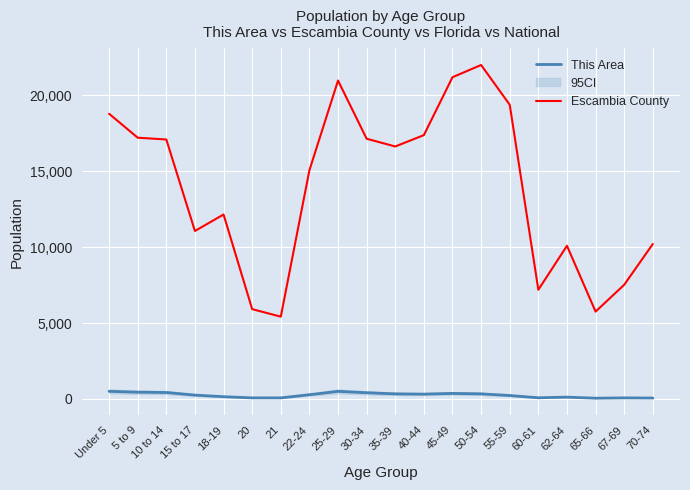

What is the total value across all series at 20?

5988